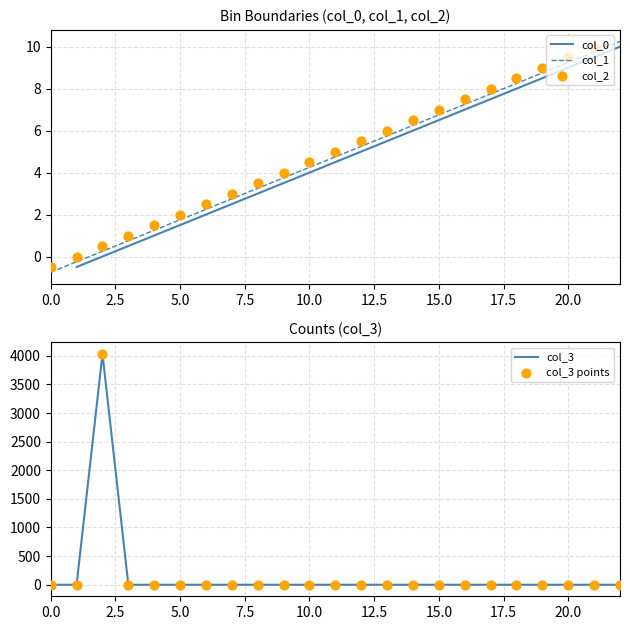

Which series contains the highest Y value?

col_3